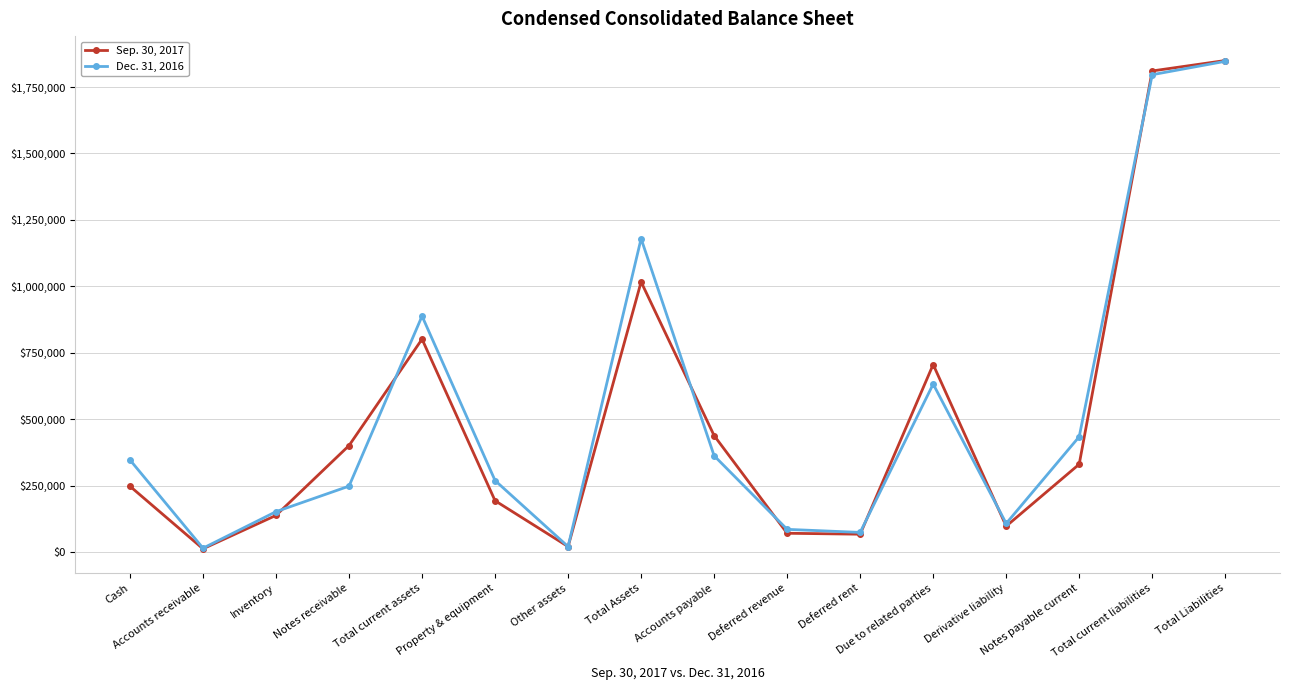

What is the minimum value for Dec. 31, 2016?

15397